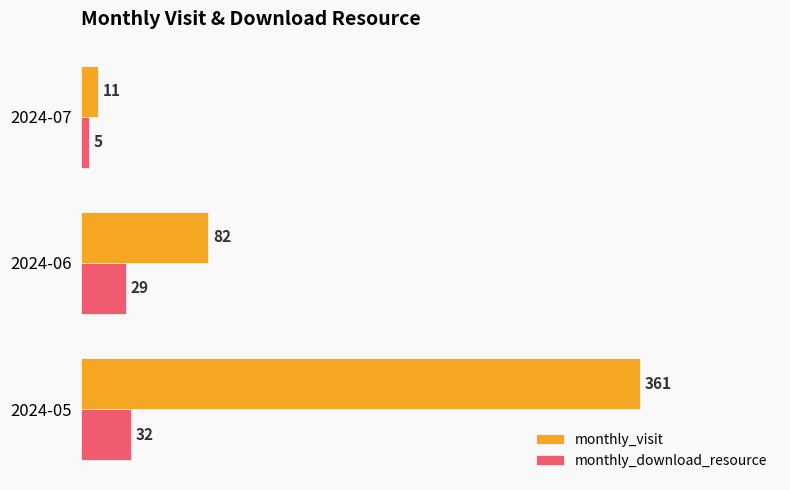

At which label is monthly_download_resource closest to 18?

2024-06